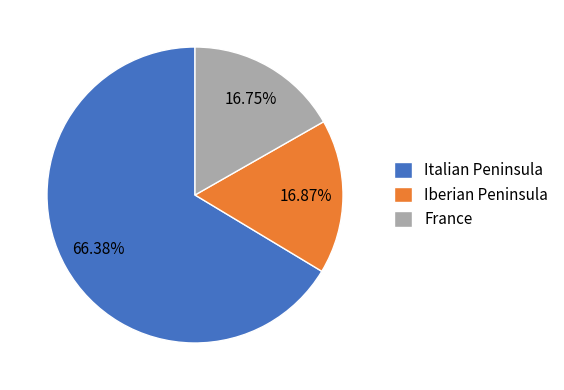

What is the largest slice in the pie chart?

Italian Peninsula